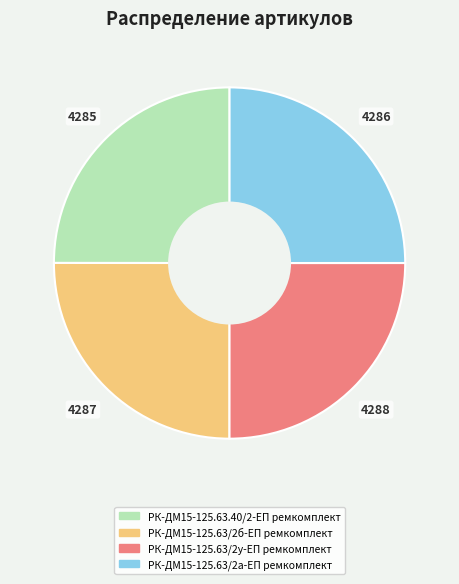

True or false: РК-ДМ15-125.63/2у-ЕП ремкомплект accounts for 31% of the total.

False